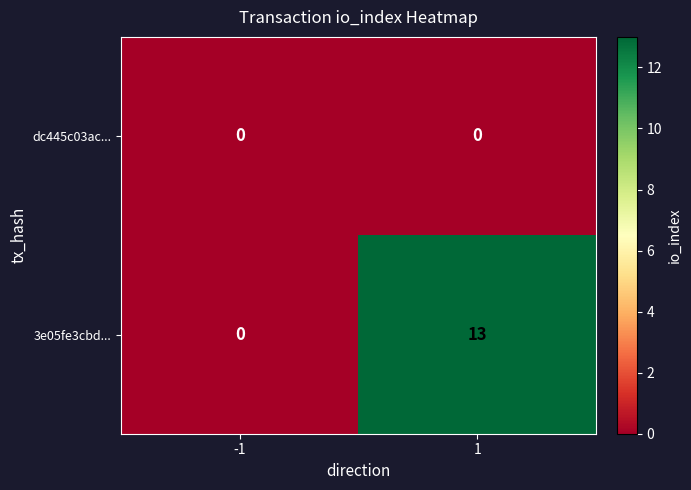

Rank the series at 1 from highest to lowest value.

3e05fe3cbd..., dc445c03ac...